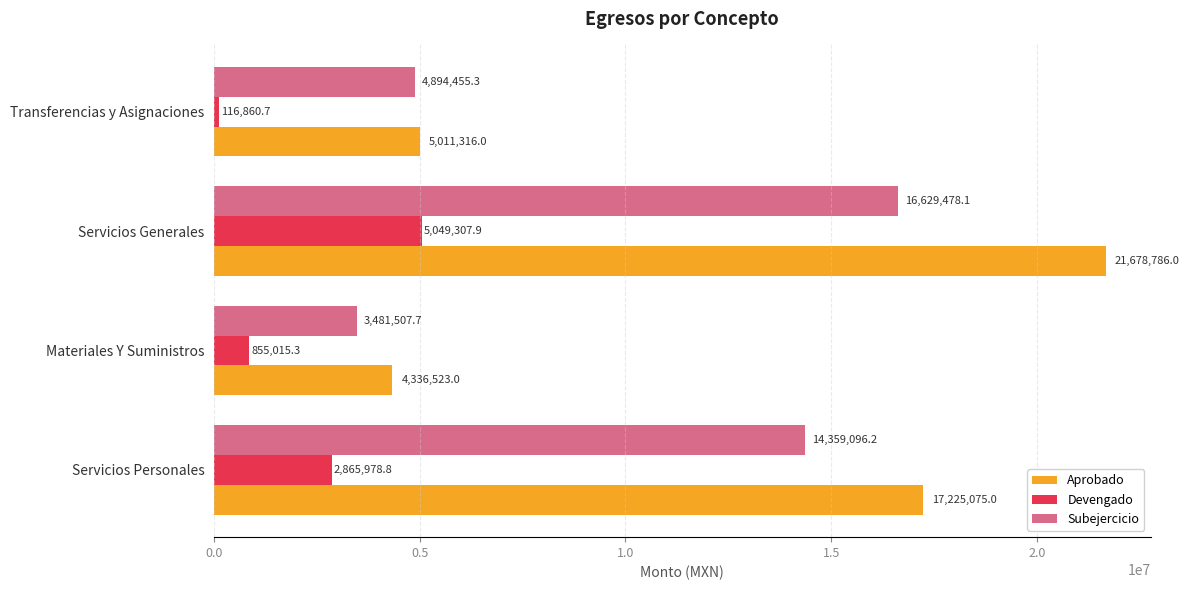

What is the spread (max minus min) of values at Servicios Generales?

16629478.1